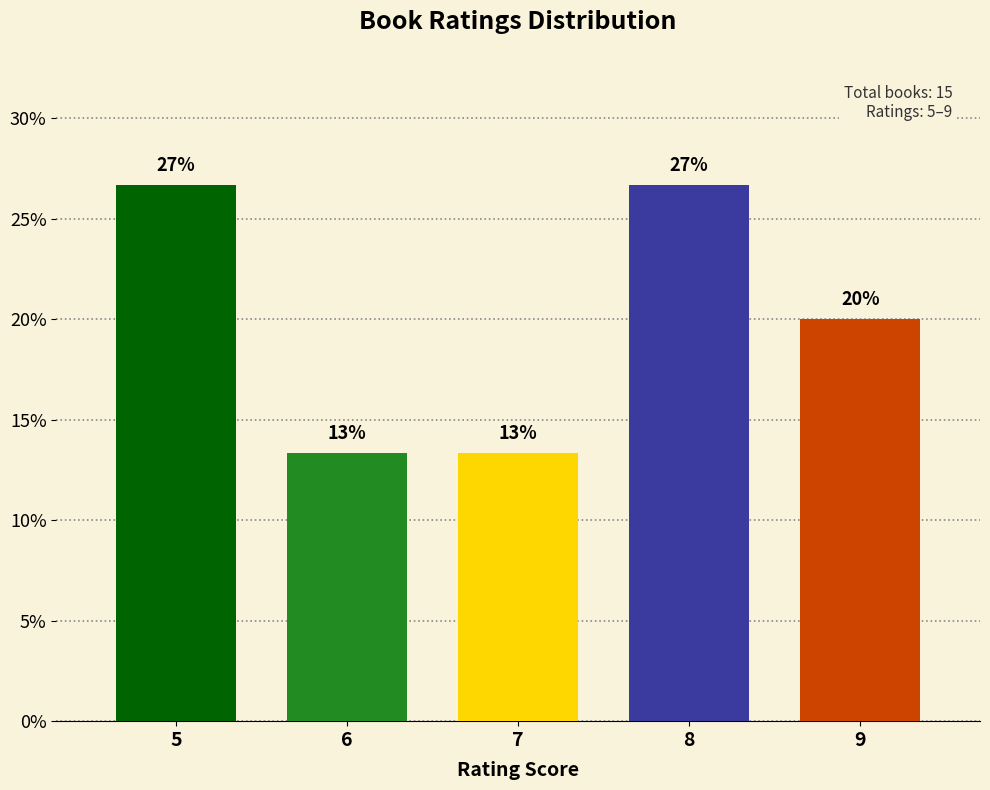

What is the maximum value shown in the chart?

26.7